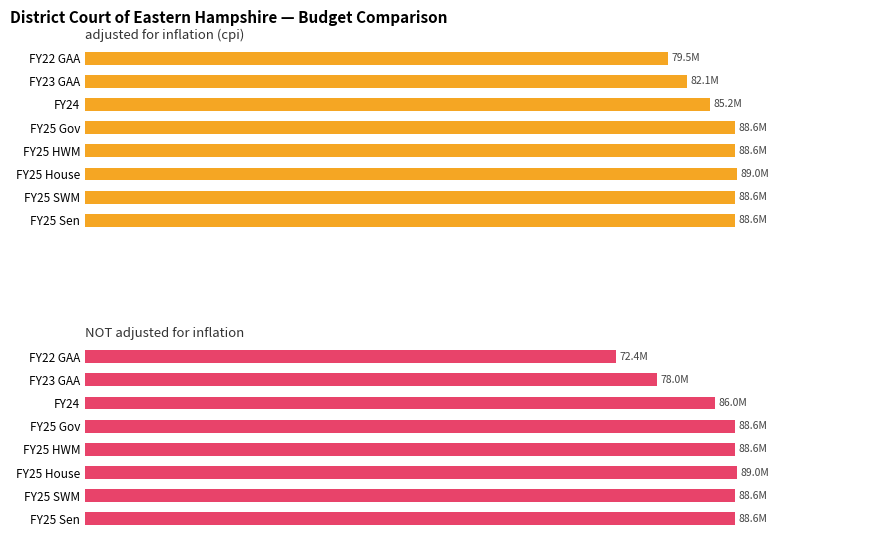

Which series changed the most between 2 and 6?

NOT adjusted for inflation